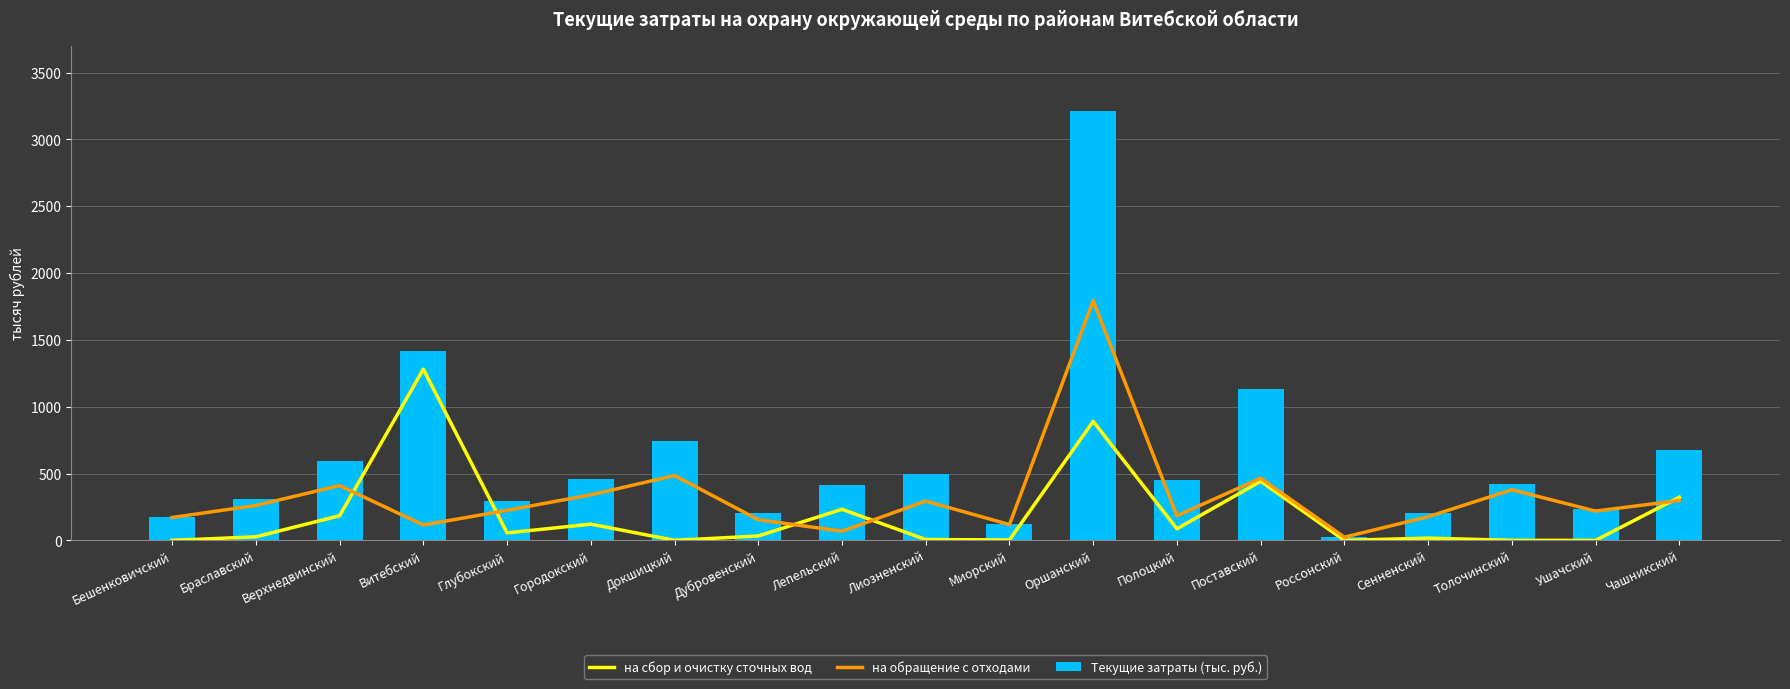

What is the label of the 18th bar from the left?

Ушачский